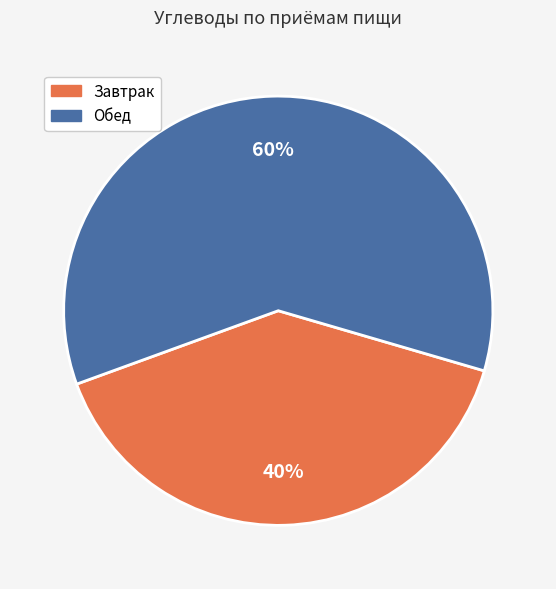

Is there any slice that represents more than half of the pie?

Yes